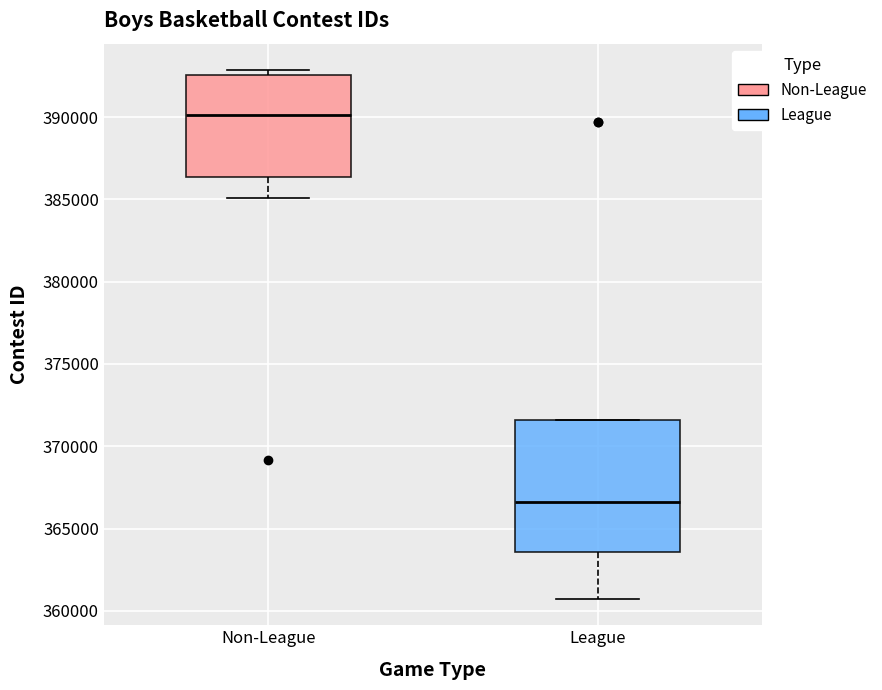

Where is the upper edge of the box for League on the y-axis? The values are not printed on the chart, so give them approximately, as read against the axis.

371500